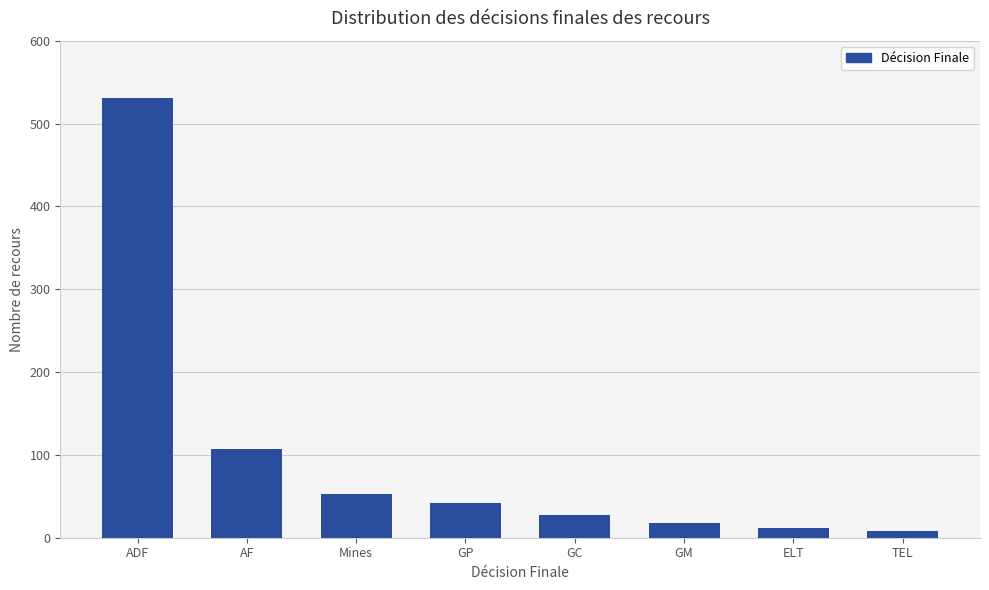

Does the chart contain stacked bars?

No